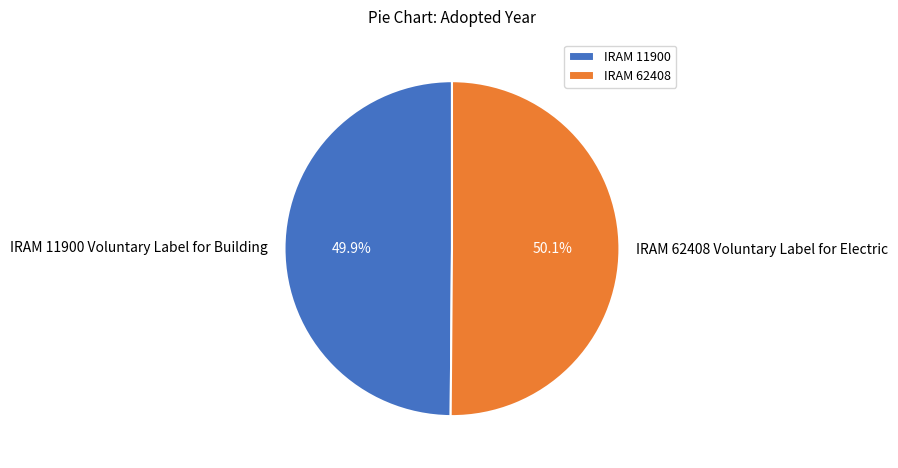

Does any single category account for the majority?

Yes